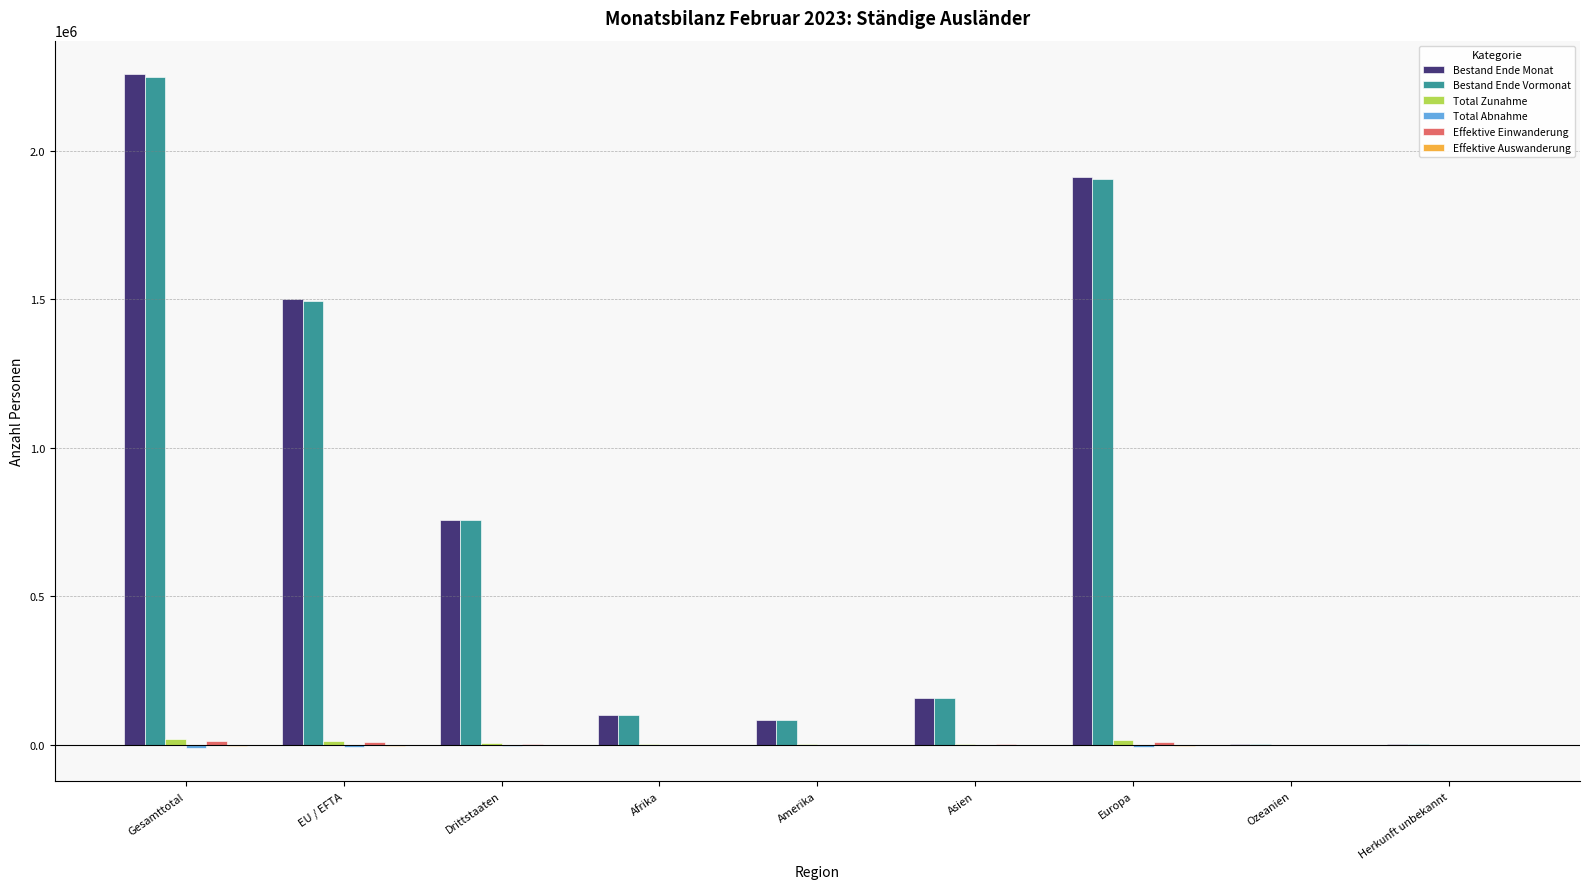

True or false: Bestand Ende Monat has a value of 1066923 at Europa.

False